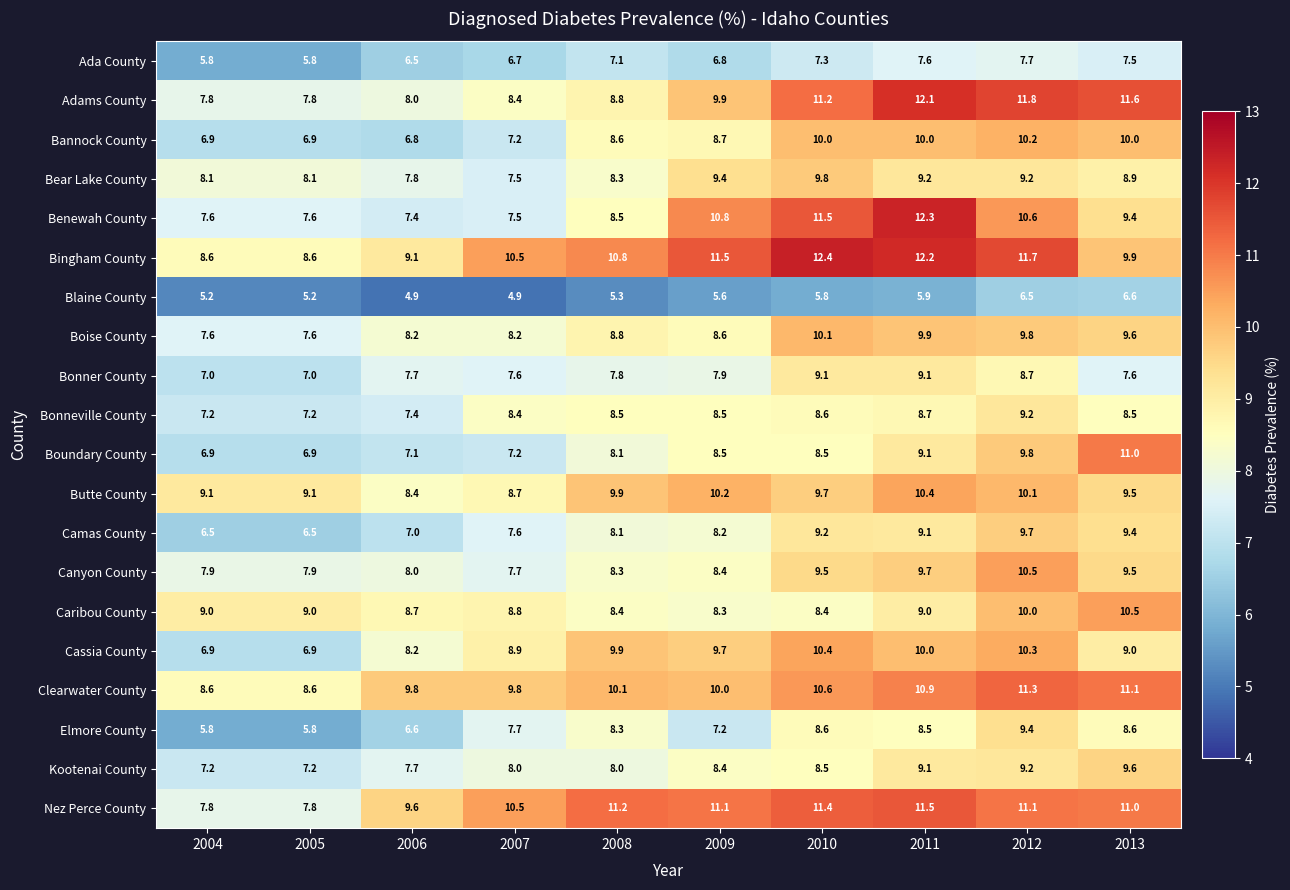

Where is Boundary County nearest to the value 8?

2008